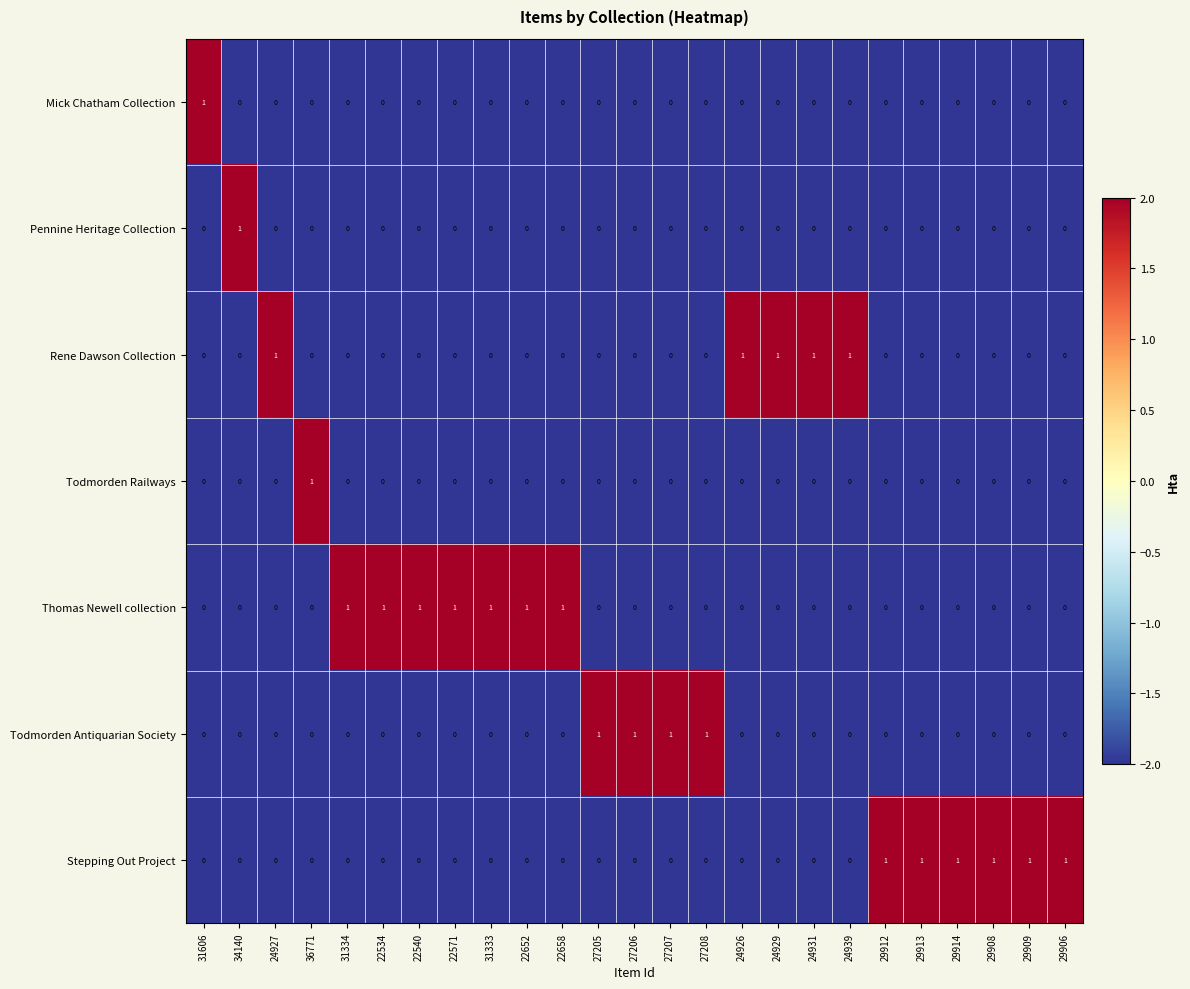

Count the Mick Chatham Collection values in the range 0 to 1.

25